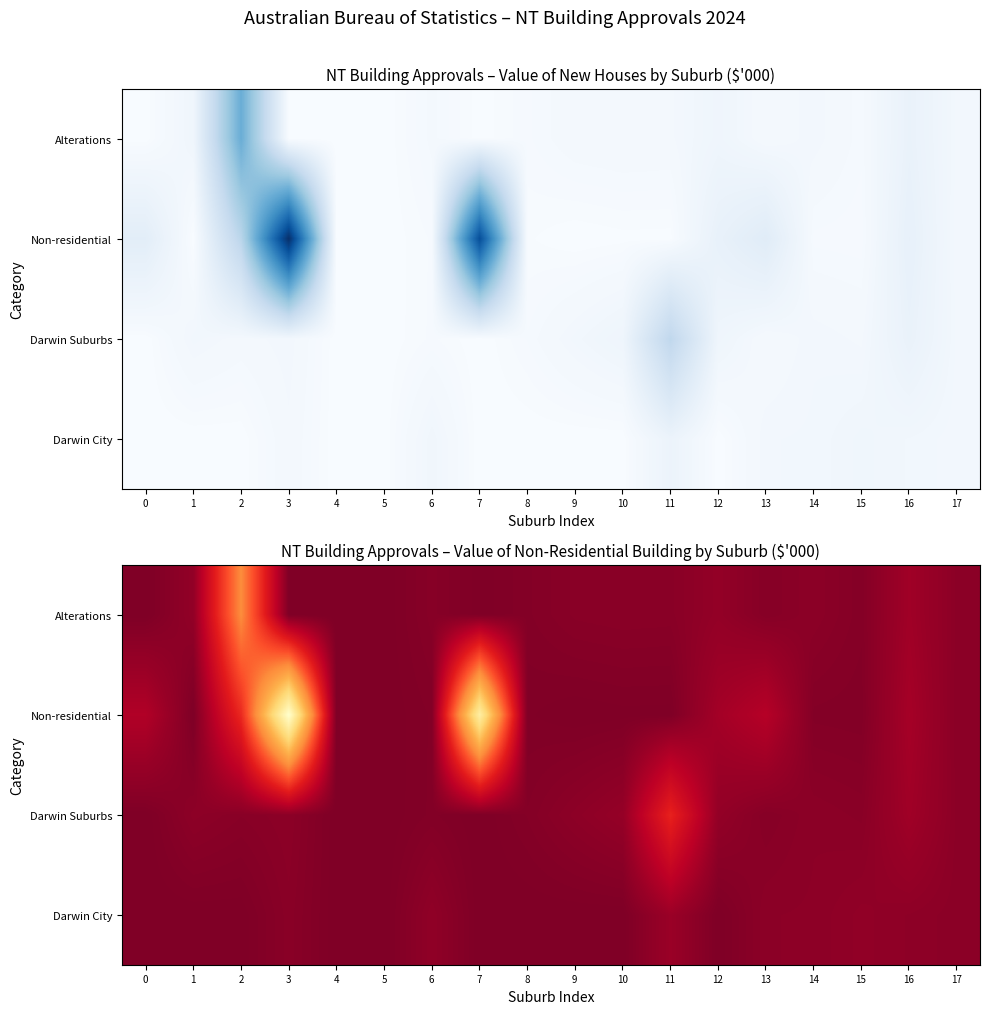

What is the difference between the highest and lowest values at 7?

38365.1